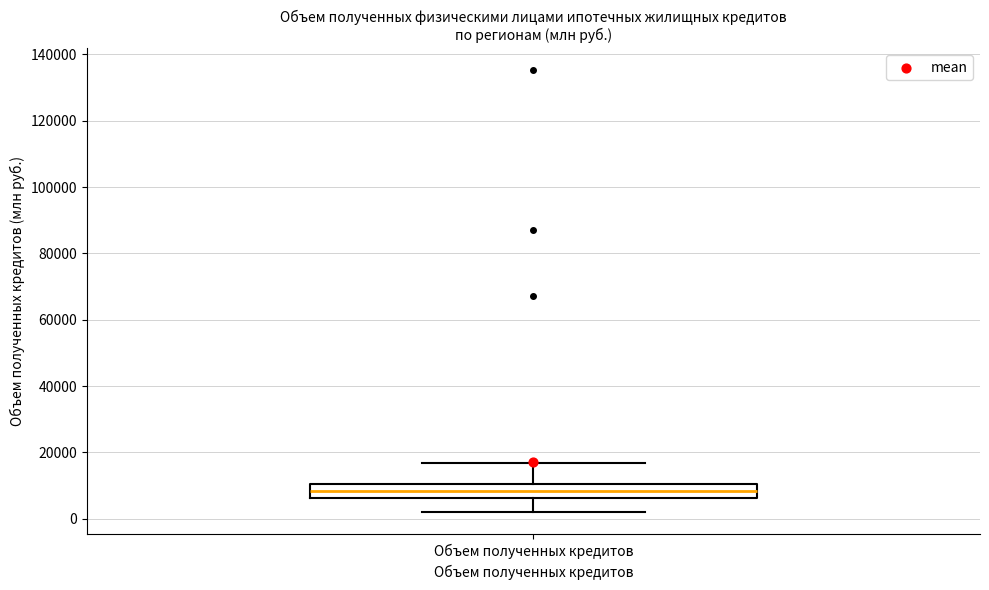

Transcribe this box plot: give where the median line is, the range the box spans, and where the two whiskers end, as read against the y-axis. The values are not printed on the chart, so give them approximately, as read against the axis.

median 8000, box 6000 to 10000, whiskers 2000 to 16000